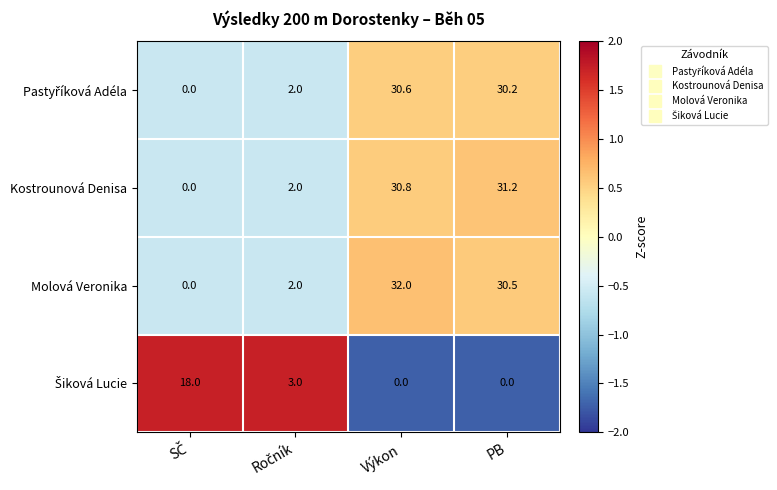

True or false: Molová Veronika has a value of 30.5 at PB.

True